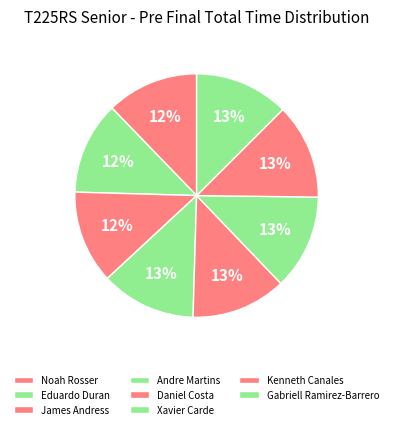

Count the number of slices in the pie.

8